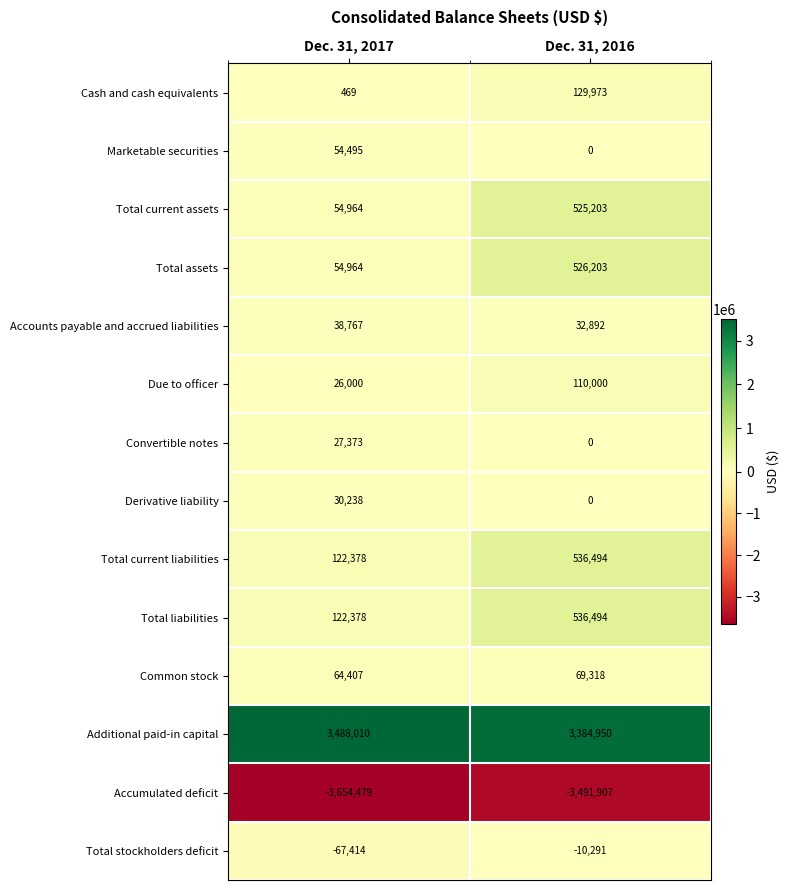

What is the spread (max minus min) of values at Dec. 31, 2016?

6876857